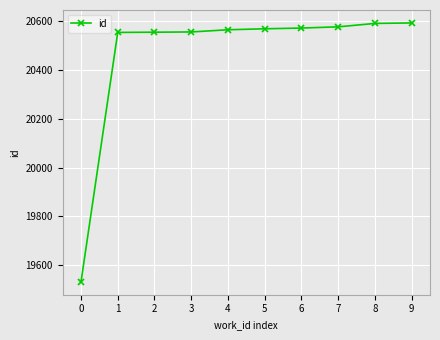

Which has a higher value, 4 or 0?

4